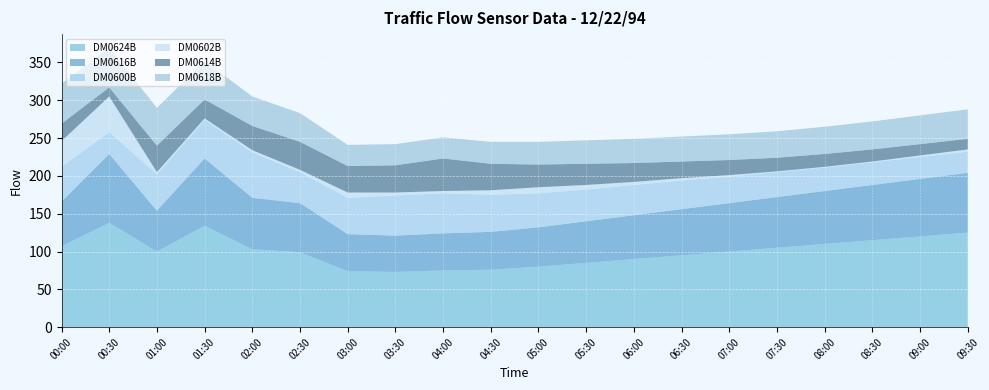

Reading left to right, transcribe all the data shown in this chart.

DM0624B: 00:00=107	00:30=138	01:00=100	01:30=134	02:00=103	02:30=99	03:00=74	03:30=73	04:00=75	04:30=76	05:00=80	05:30=85	06:00=90	06:30=95	07:00=100	07:30=105	08:00=110	08:30=115	09:00=120	09:30=125
DM0616B: 00:00=59	00:30=91	01:00=54	01:30=89	02:00=68	02:30=65	03:00=49	03:30=48	04:00=49	04:30=50	05:00=52	05:30=55	06:00=58	06:30=61	07:00=64	07:30=67	08:00=70	08:30=73	09:00=76	09:30=79
DM0600B: 00:00=46	00:30=29	01:00=48	01:30=51	02:00=60	02:30=41	03:00=48	03:30=53	04:00=53	04:30=49	05:00=45	05:30=42	06:00=40	06:30=38	07:00=35	07:30=33	08:00=31	08:30=30	09:00=29	09:30=28
DM0602B: 00:00=34	00:30=47	01:00=3	01:30=2	02:00=3	02:30=3	03:00=7	03:30=4	04:00=3	04:30=6	05:00=8	05:30=6	06:00=4	06:30=3	07:00=2	07:30=1	08:00=1	08:30=1	09:00=2	09:30=3
DM0614B: 00:00=23	00:30=12	01:00=35	01:30=25	02:00=32	02:30=37	03:00=35	03:30=36	04:00=43	04:30=35	05:00=30	05:30=28	06:00=25	06:30=22	07:00=20	07:30=18	08:00=17	08:30=16	09:00=15	09:30=14
DM0618B: 00:00=53	00:30=52	01:00=50	01:30=51	02:00=39	02:30=38	03:00=28	03:30=28	04:00=28	04:30=29	05:00=30	05:30=31	06:00=32	06:30=33	07:00=34	07:30=35	08:00=36	08:30=37	09:00=38	09:30=39